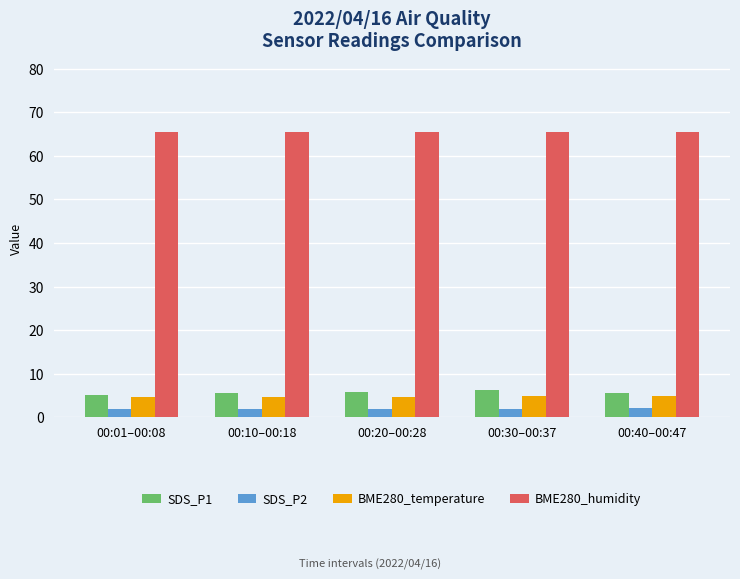

At 00:30–00:37, list the series in order from smallest to largest.

SDS_P2, BME280_temperature, SDS_P1, BME280_humidity